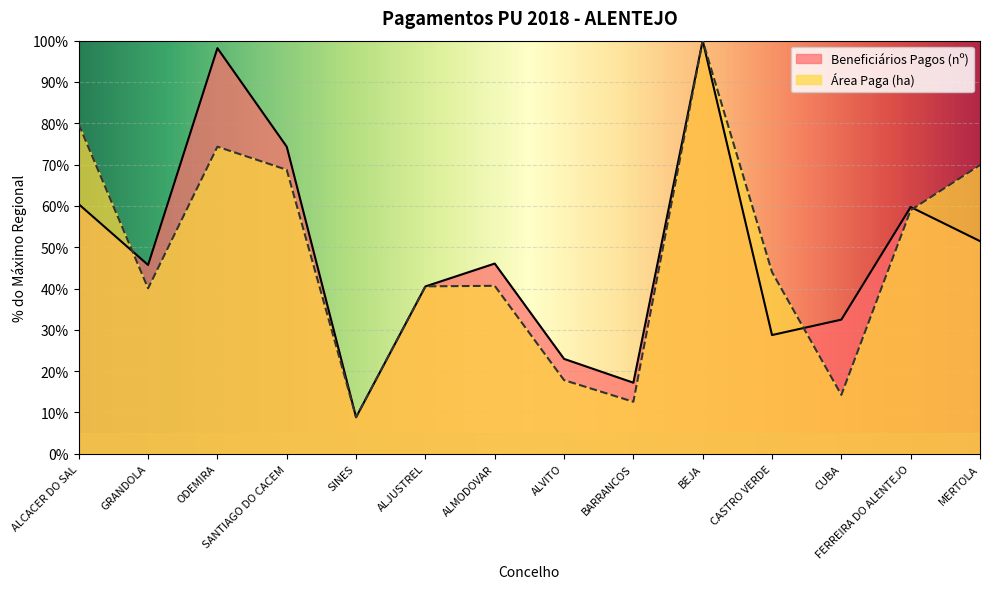

Which series has the largest range (max minus min)?

Beneficiários Pagos (nº)